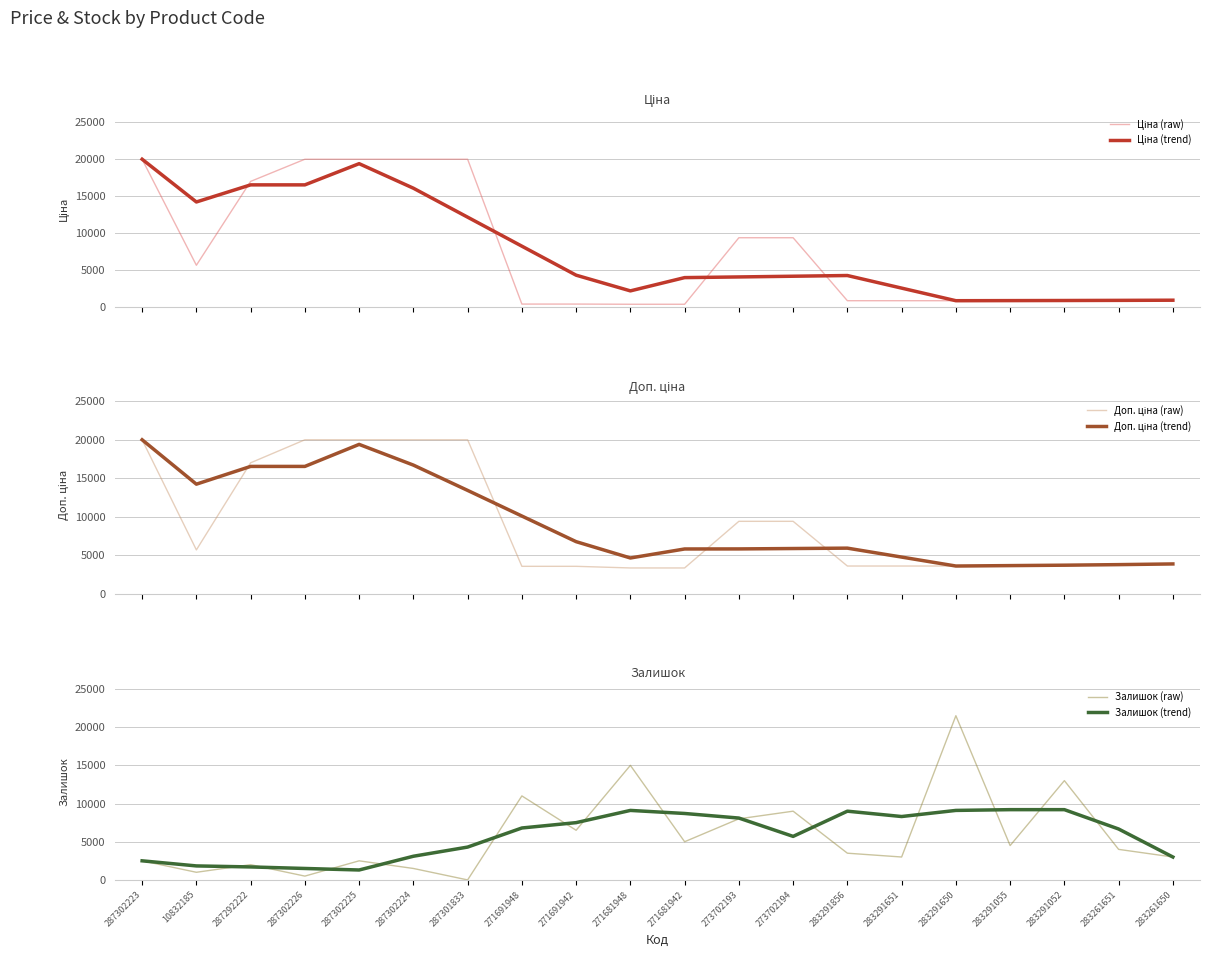

Reading left to right, transcribe all the data shown in this chart.

Ціна (raw): 287302223=19964.2	10832185=5673.8	287292222=16976.3	287302226=19964.2	287302225=19964.2	287302224=19964.2	287301833=19964.2	271691948=443.1	271691942=443.1	271681948=416.6	271681942=416.6	273702193=9384.0	273702194=9384.0	283291856=895.9	283291651=895.9	283291650=895.9	283291055=895.9	283291052=895.9	283261651=963.5	283261650=963.5
Ціна (trend): 287302223=19964.2	10832185=14204.8	287292222=16508.5	287302226=16508.5	287302225=19366.6	287302224=16060.0	287301833=12155.8	271691948=8246.2	271691942=4336.7	271681948=2220.7	271681942=4008.8	273702193=4099.4	273702194=4195.3	283291856=4291.1	283291651=2593.5	283291650=895.9	283291055=909.4	283291052=922.9	283261651=941.0	283261650=963.5
Доп. ціна (raw): 287302223=19964.2	10832185=5673.8	287292222=16976.3	287302226=19964.2	287302225=19964.2	287302224=19964.2	287301833=19964.2	271691948=3545.0	271691942=3545.0	271681948=3332.5	271681942=3332.5	273702193=9384.0	273702194=9384.0	283291856=3583.6	283291651=3583.6	283291650=3583.6	283291055=3583.6	283291052=3583.6	283261651=3854.0	283261650=3854.0
Доп. ціна (trend): 287302223=19964.2	10832185=14204.8	287292222=16508.5	287302226=16508.5	287302225=19366.6	287302224=16680.3	287301833=13396.5	271691948=10070.1	271691942=6743.8	271681948=4627.8	271681942=5795.6	273702193=5803.3	273702194=5853.5	283291856=5903.7	283291651=4743.7	283291650=3583.6	283291055=3637.7	283291052=3691.8	283261651=3763.9	283261650=3854.0
Залишок (raw): 287302223=2500.0	10832185=1000.0	287292222=2000.0	287302226=500.0	287302225=2500.0	287302224=1500.0	287301833=0.0	271691948=11000.0	271691942=6500.0	271681948=15000.0	271681942=5000.0	273702193=8000.0	273702194=9000.0	283291856=3500.0	283291651=3000.0	283291650=21500.0	283291055=4500.0	283291052=13000.0	283261651=4000.0	283261650=3000.0
Залишок (trend): 287302223=2500.0	10832185=1833.3	287292222=1700.0	287302226=1500.0	287302225=1300.0	287302224=3100.0	287301833=4300.0	271691948=6800.0	271691942=7500.0	271681948=9100.0	271681942=8700.0	273702193=8100.0	273702194=5700.0	283291856=9000.0	283291651=8300.0	283291650=9100.0	283291055=9200.0	283291052=9200.0	283261651=6666.7	283261650=3000.0